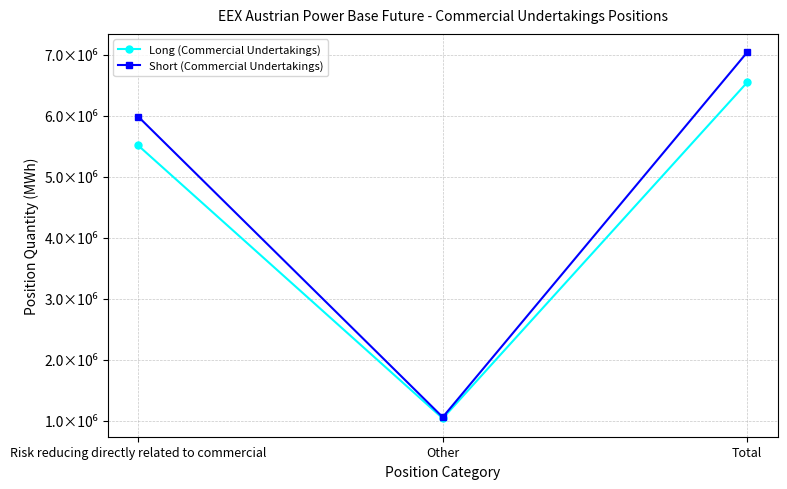

Rank the series at Risk reducing directly related to commercial from lowest to highest value.

Long (Commercial Undertakings), Short (Commercial Undertakings)